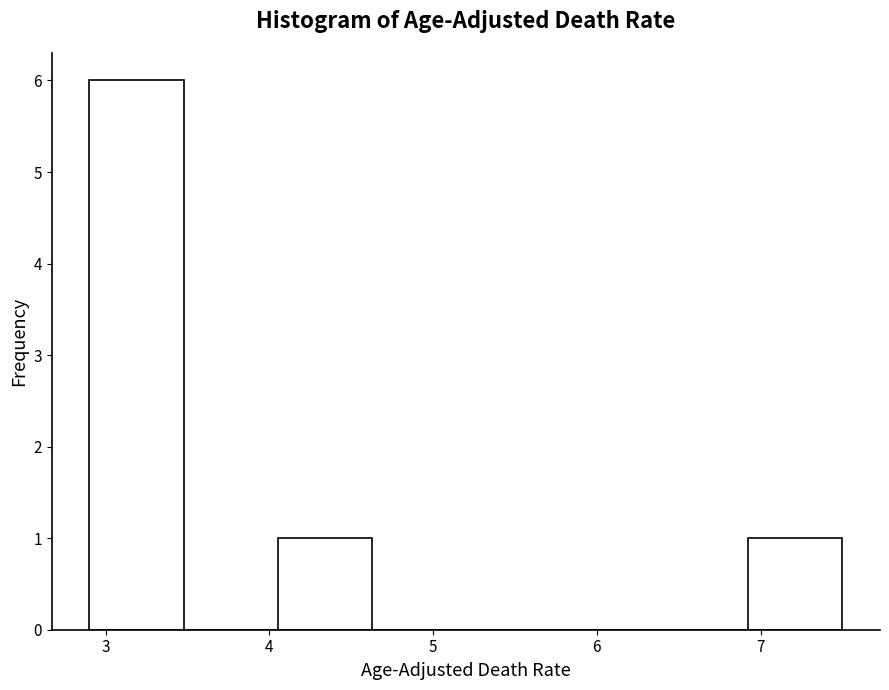

Which range on the x-axis has the tallest bar?

2.9 to 3.5